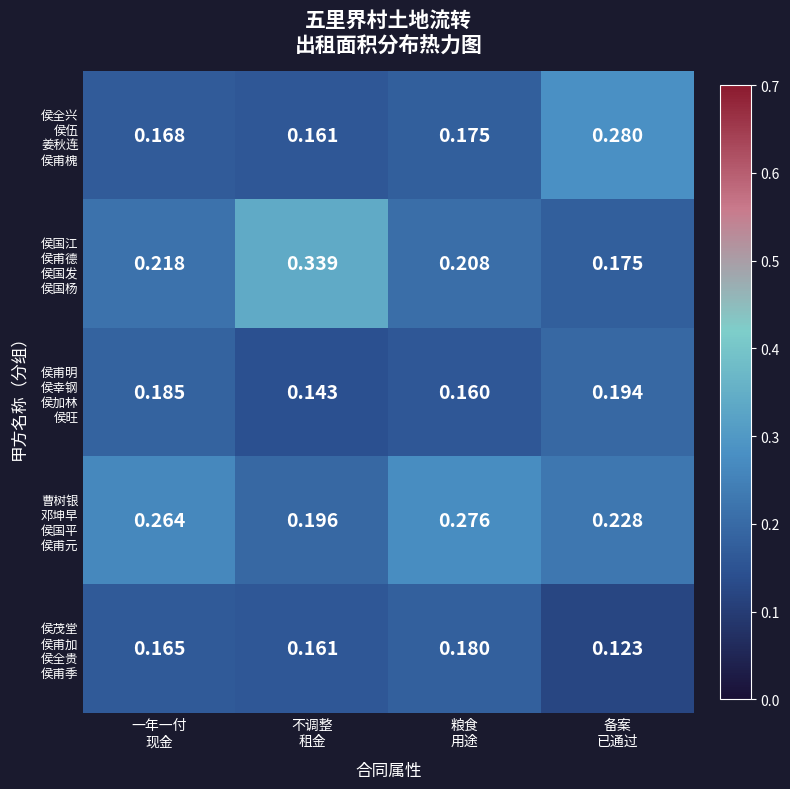

How many series are shown in this chart?

5